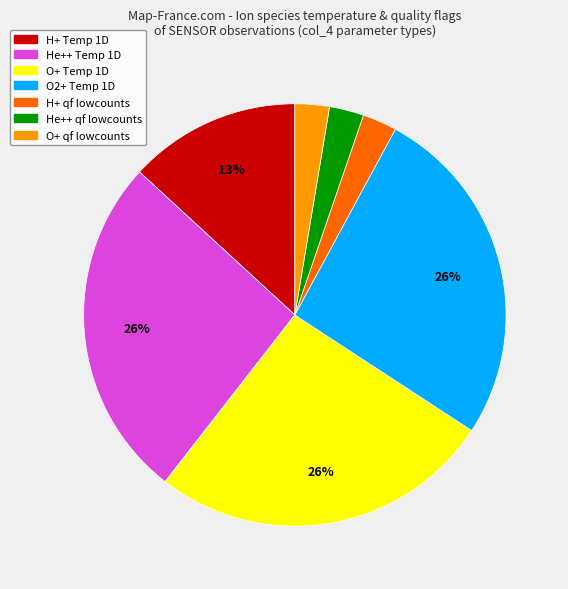

How many segments does this pie chart have?

7